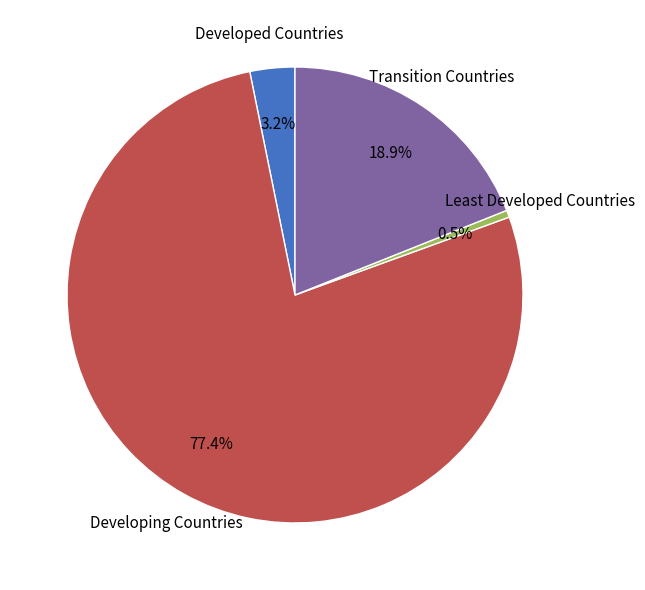

Which slice is the largest?

Developing Countries